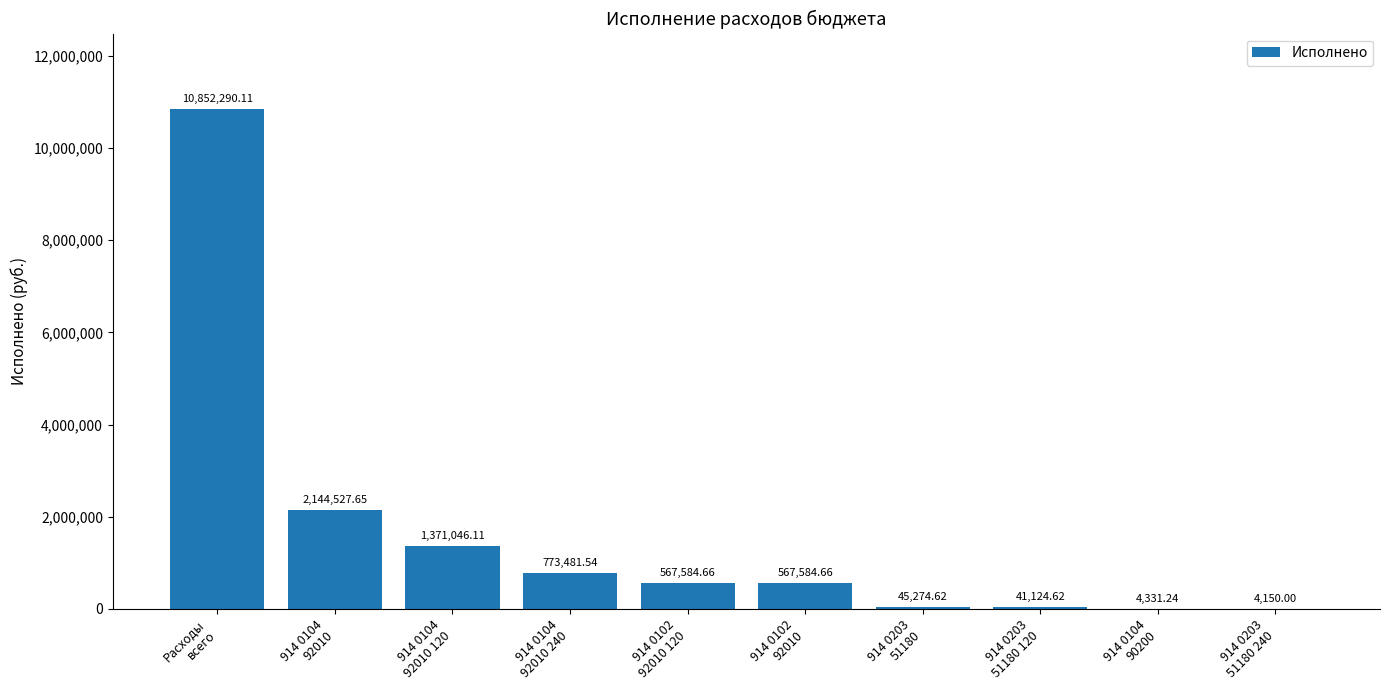

The chart shows a value of 1371046.1 at 914 0104
92010 120. True or false?

True